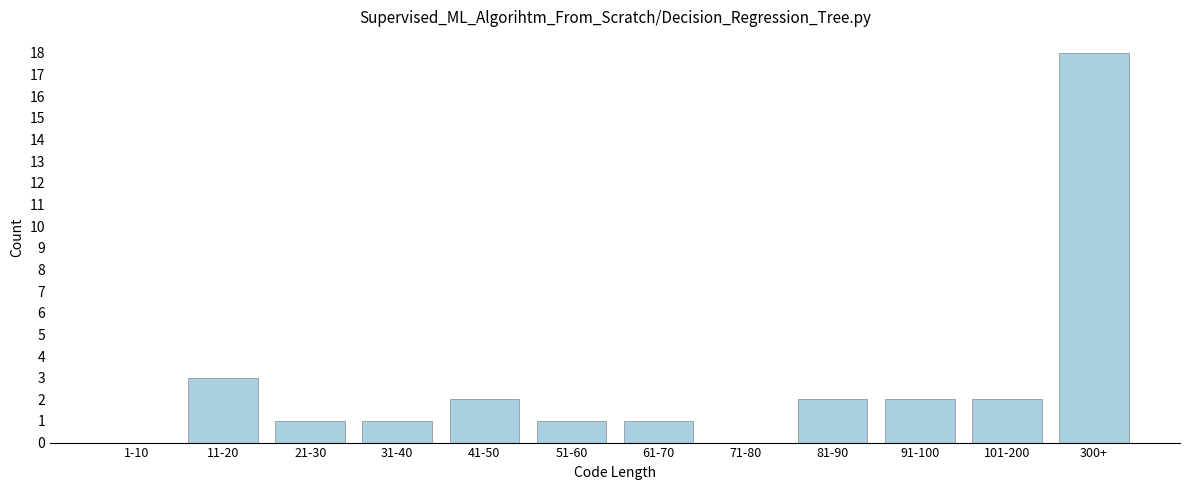

Reading right to left, list all the values displayed in this chart.

300+=18	101-200=2	91-100=2	81-90=2	71-80=0	61-70=1	51-60=1	41-50=2	31-40=1	21-30=1	11-20=3	1-10=0